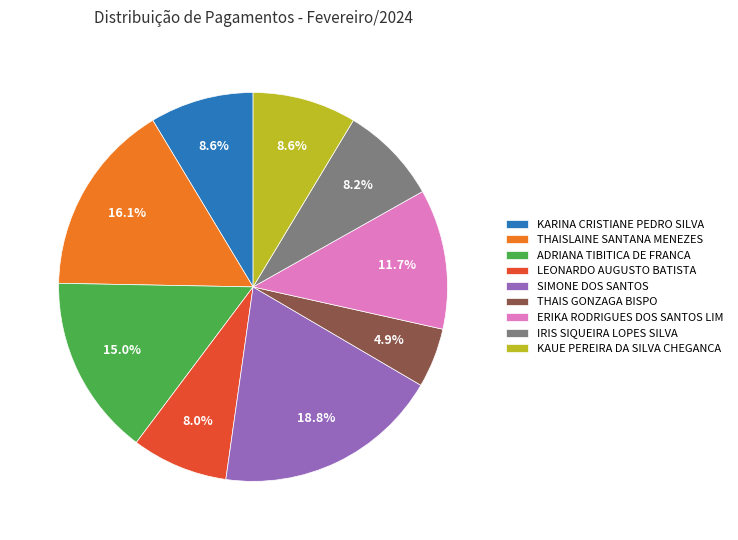

Combined, do IRIS SIQUEIRA LOPES SILVA and THAIS GONZAGA BISPO account for over 50%?

No